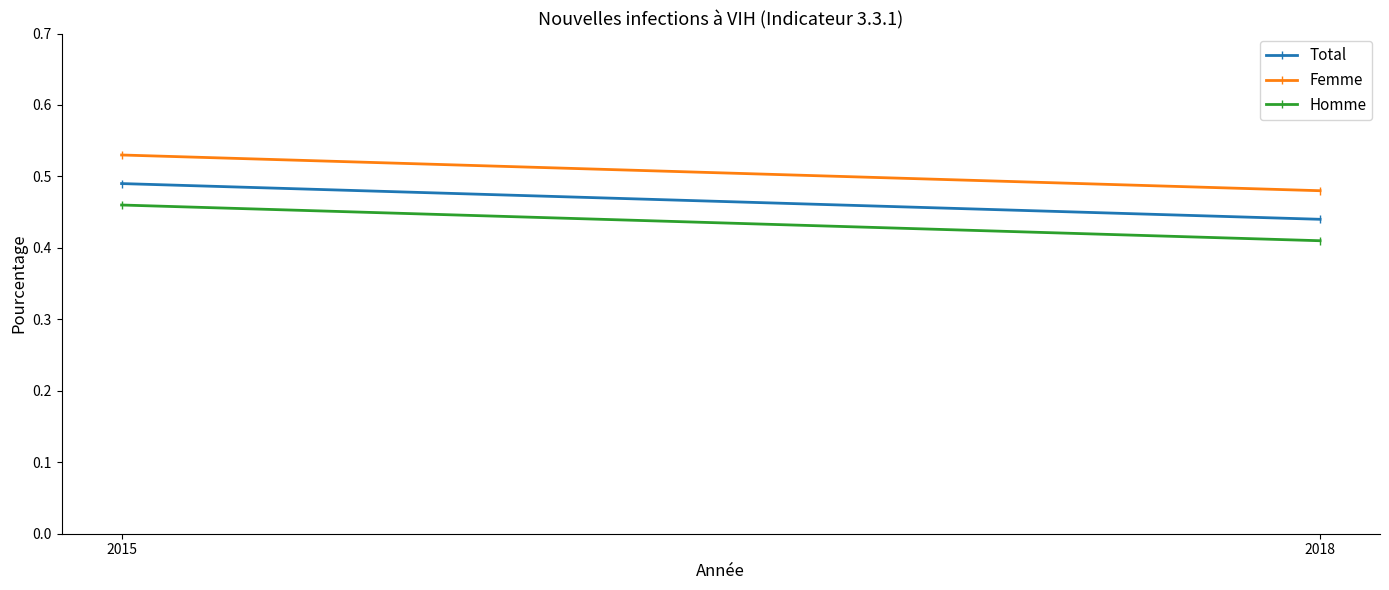

Reading left to right, extract all data points from this chart.

Total: 0.5	0.4
Femme: 0.5	0.5
Homme: 0.5	0.4